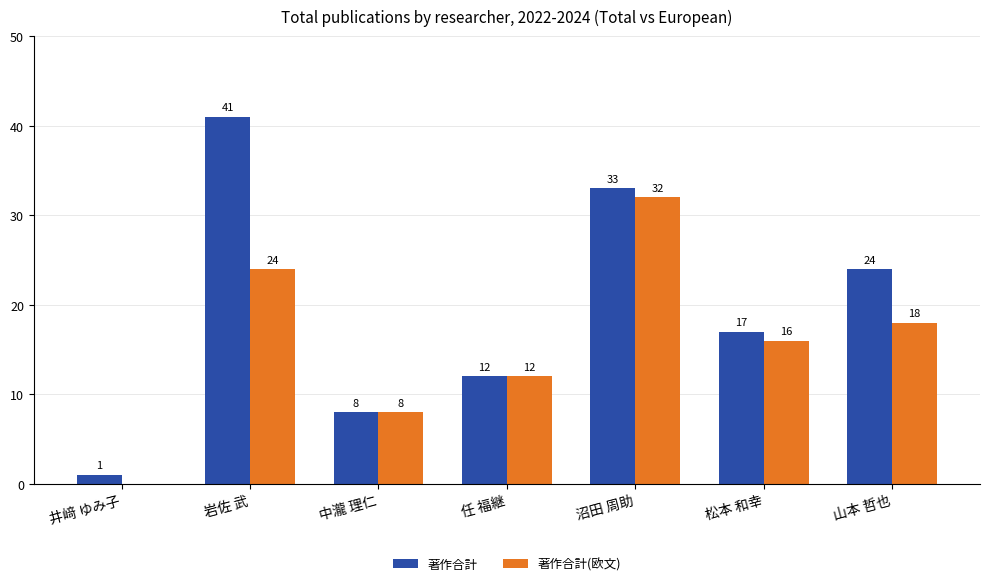

What is the maximum value for 著作合計?

41